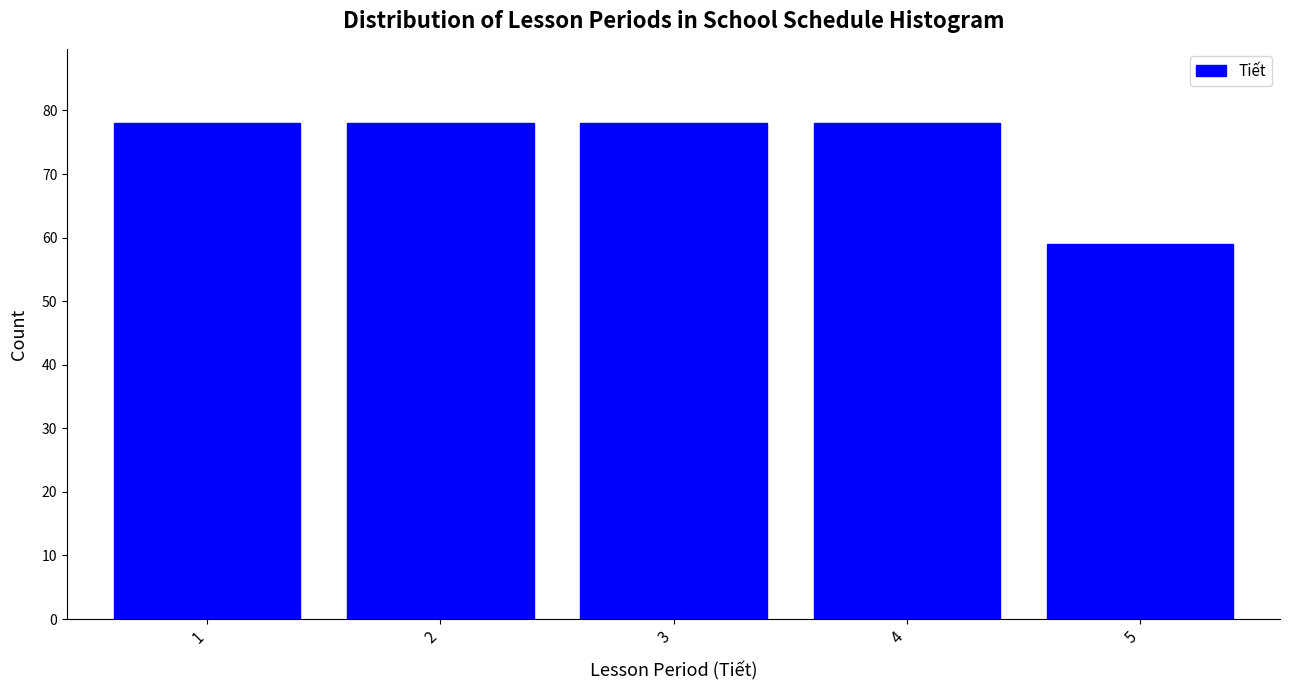

Reading left to right, list all the values displayed in this chart.

1=78	2=78	3=78	4=78	5=59